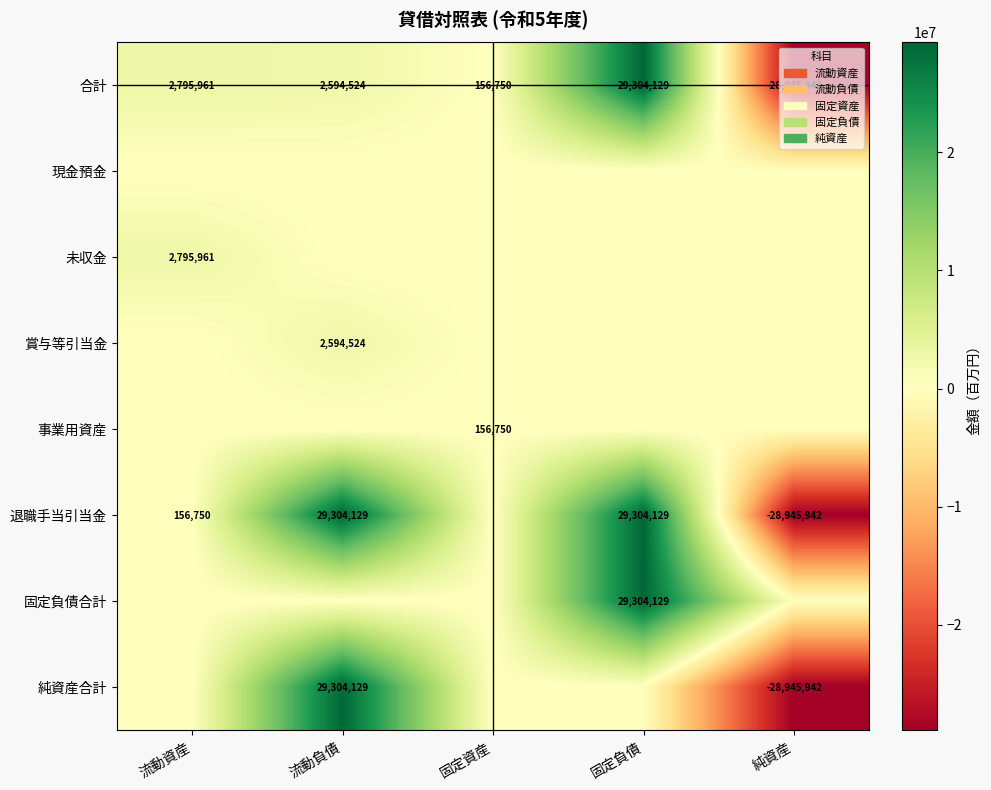

List the labels in order of 合計 value, largest first.

固定負債, 流動資産, 流動負債, 固定資産, 純資産